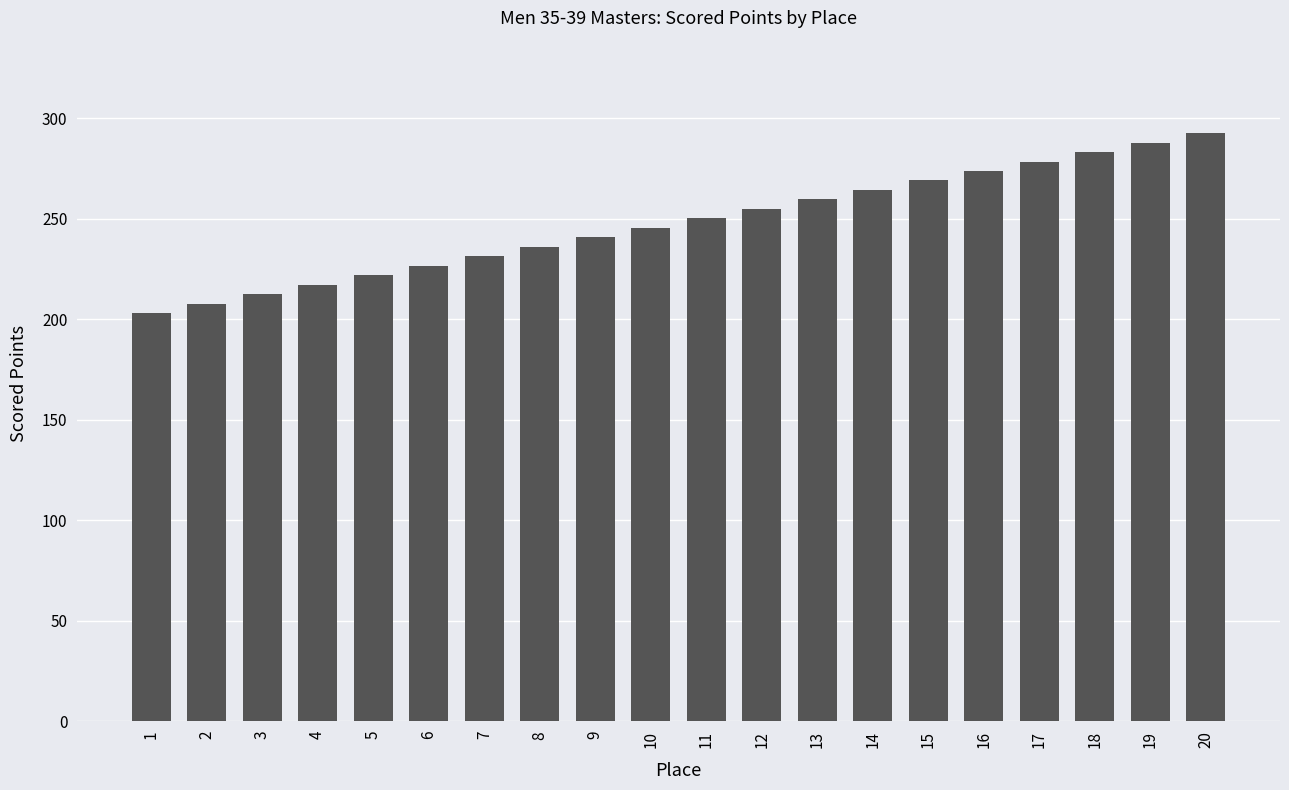

What is the difference between the maximum and second lowest values?

85.0